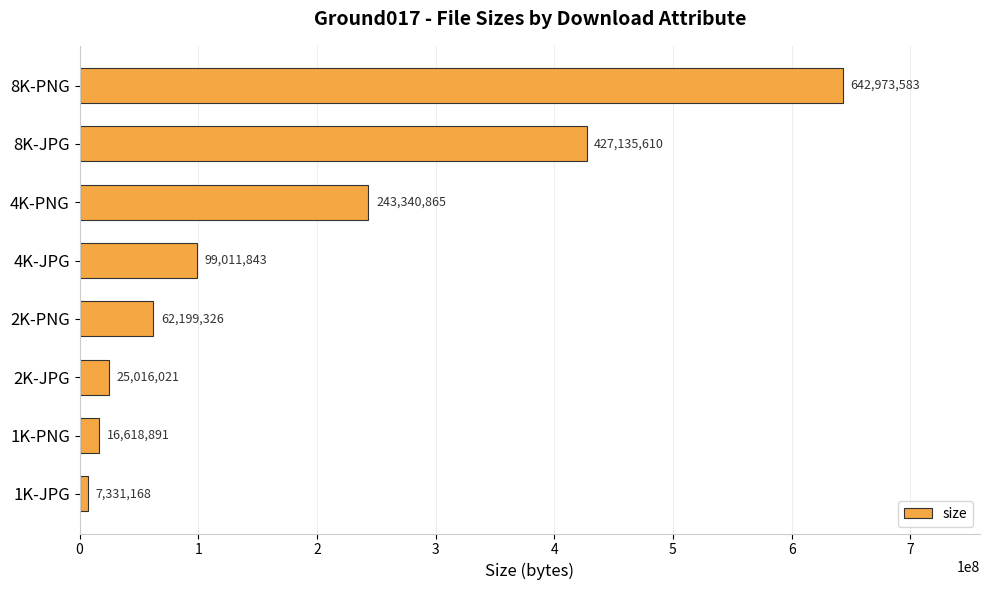

What is the greatest value displayed?

642973583